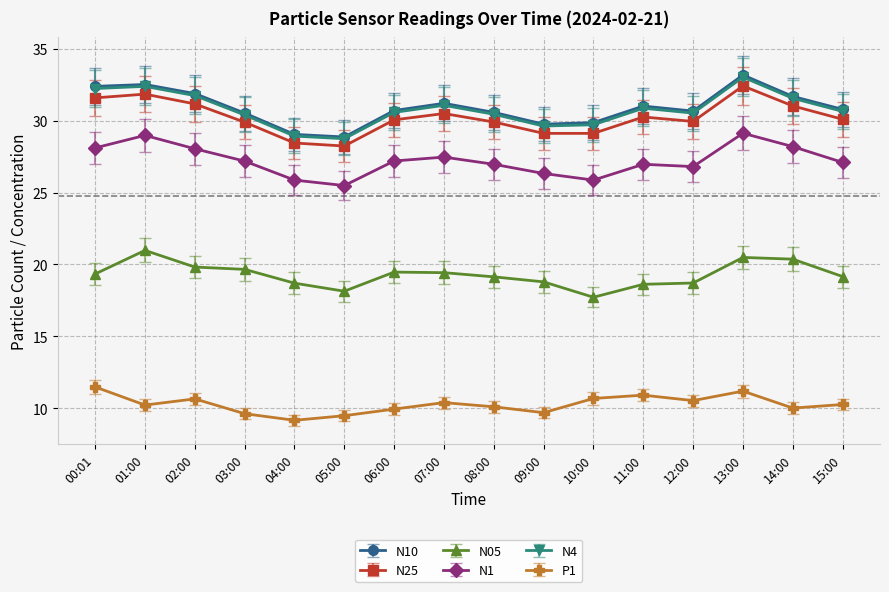

What is the spread (max minus min) of values at 05:00?

19.4